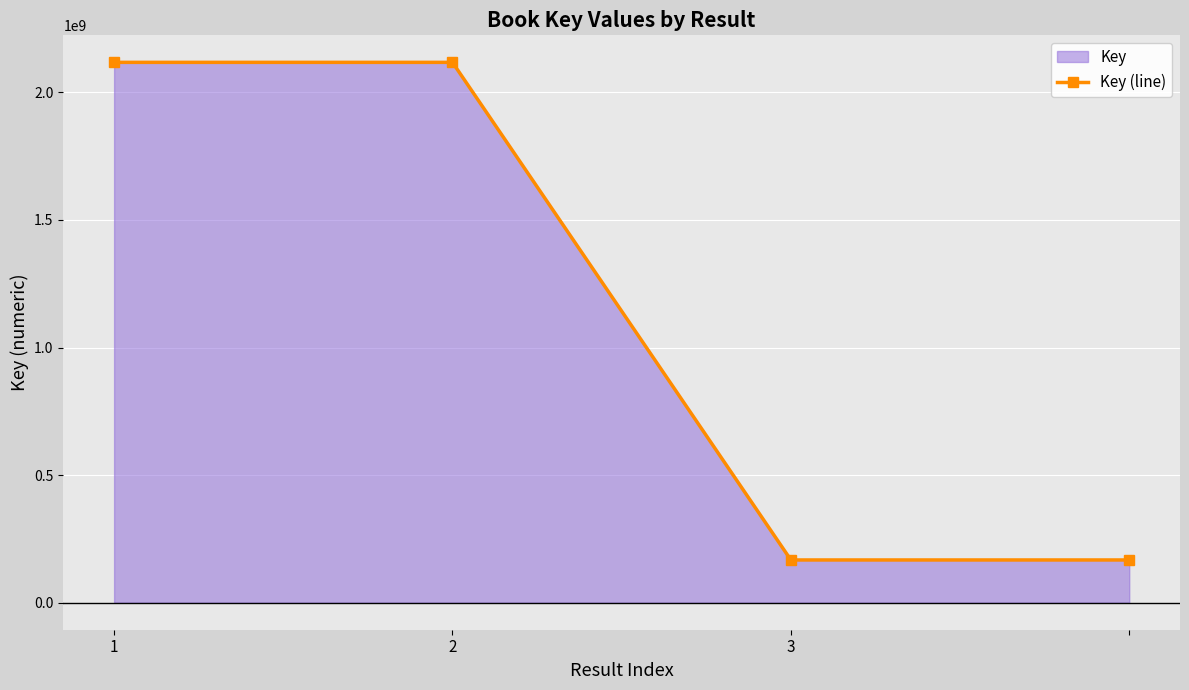

What is the sum of the values at 2 and 3?

2285378541